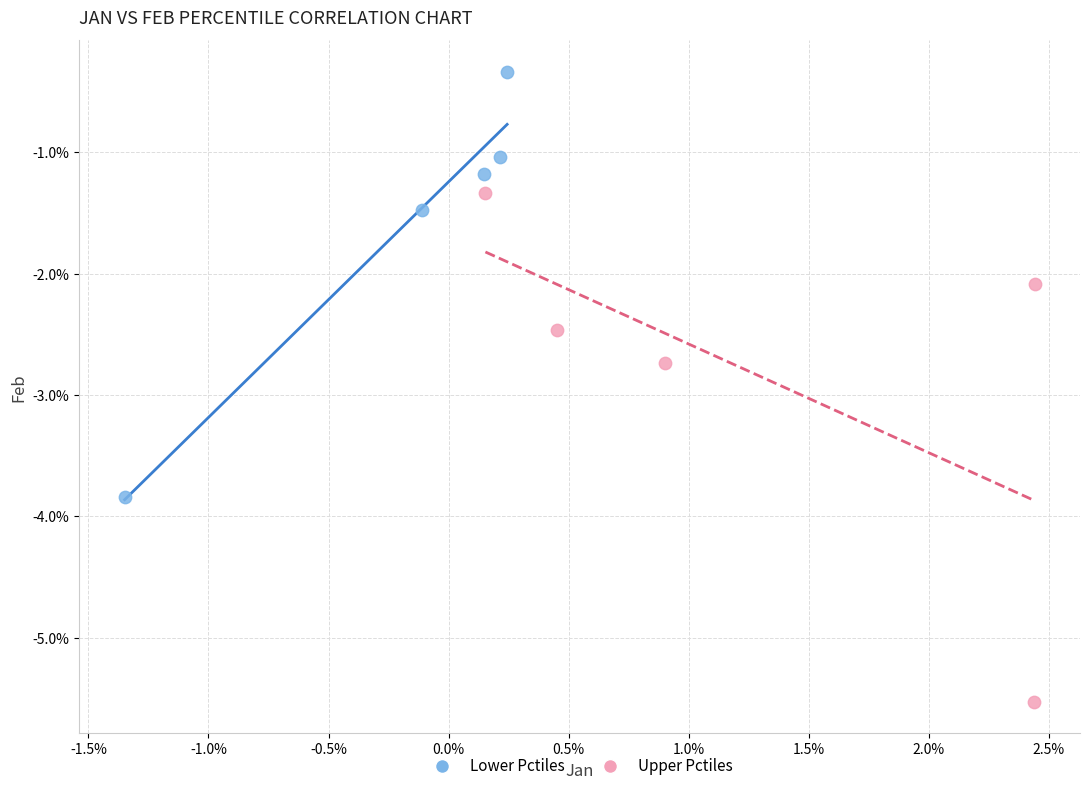

Which series reaches the minimum Y coordinate?

Upper Pctiles